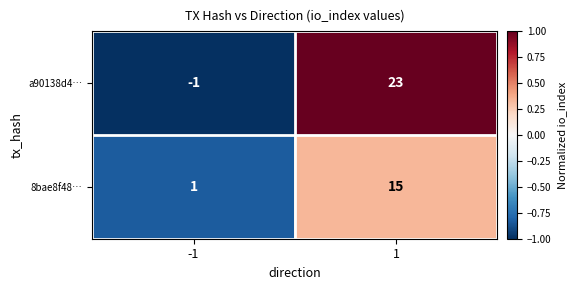

List the series in order of their overall mean, lowest first.

8bae8f48…, a90138d4…